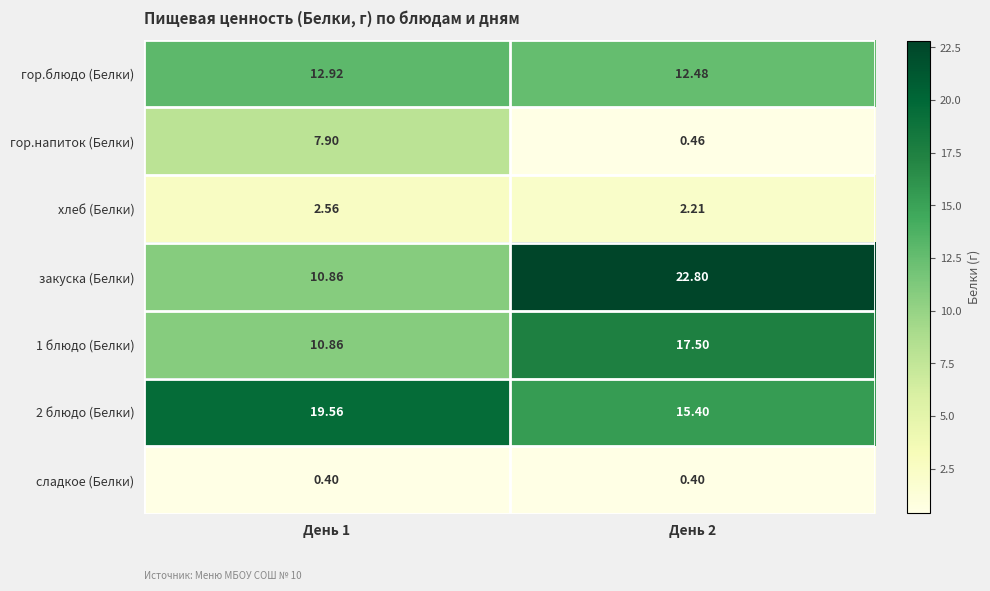

Which series changed the most between День 1 and День 2?

закуска (Белки)